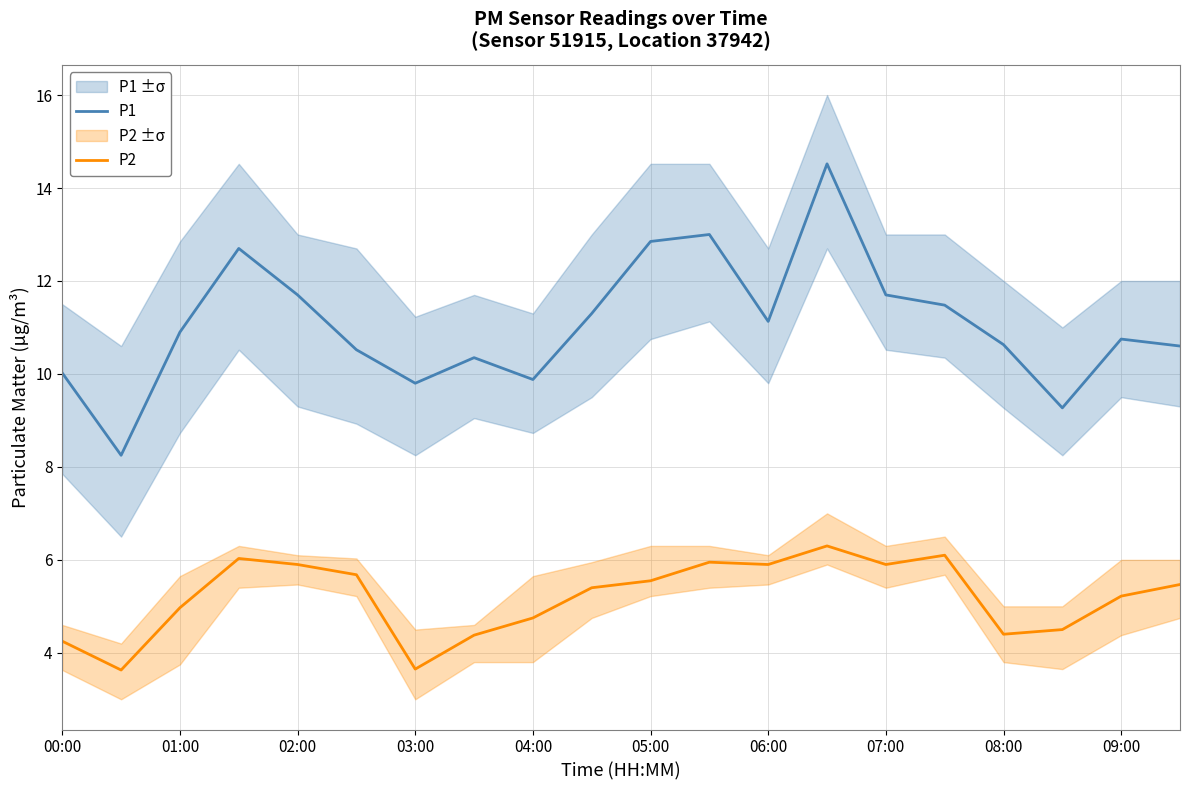

True or false: P1 and P2 cross at least once.

False